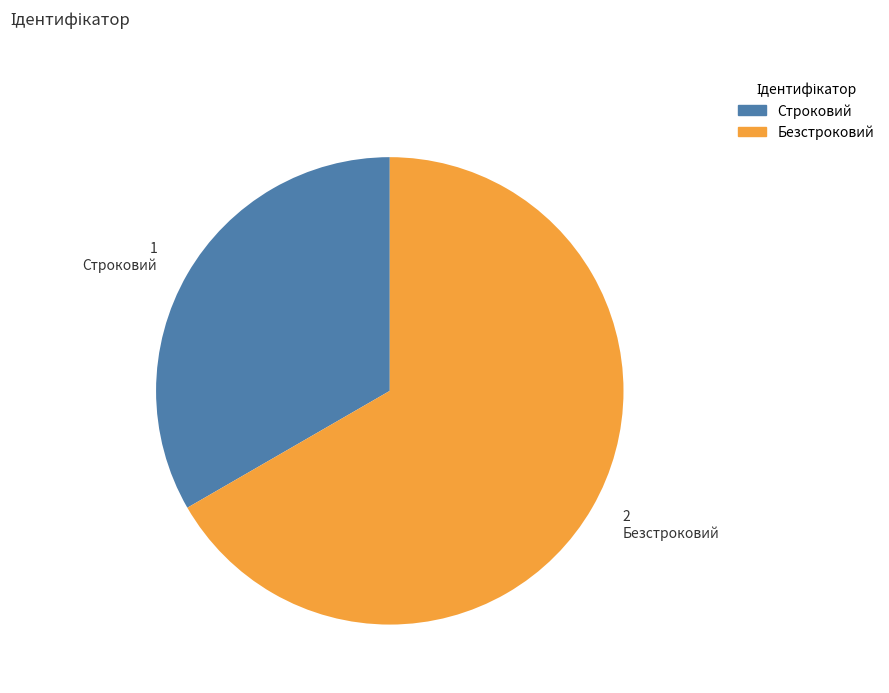

Approximately how many times larger is the value at Строковий compared to Безстроковий?

0.5